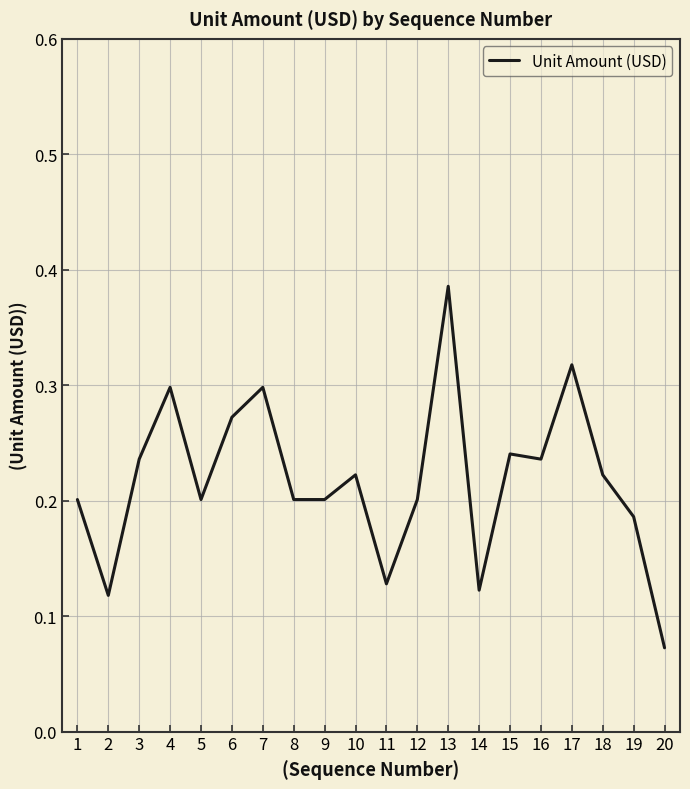

Between 19 and 8, which is larger?

8